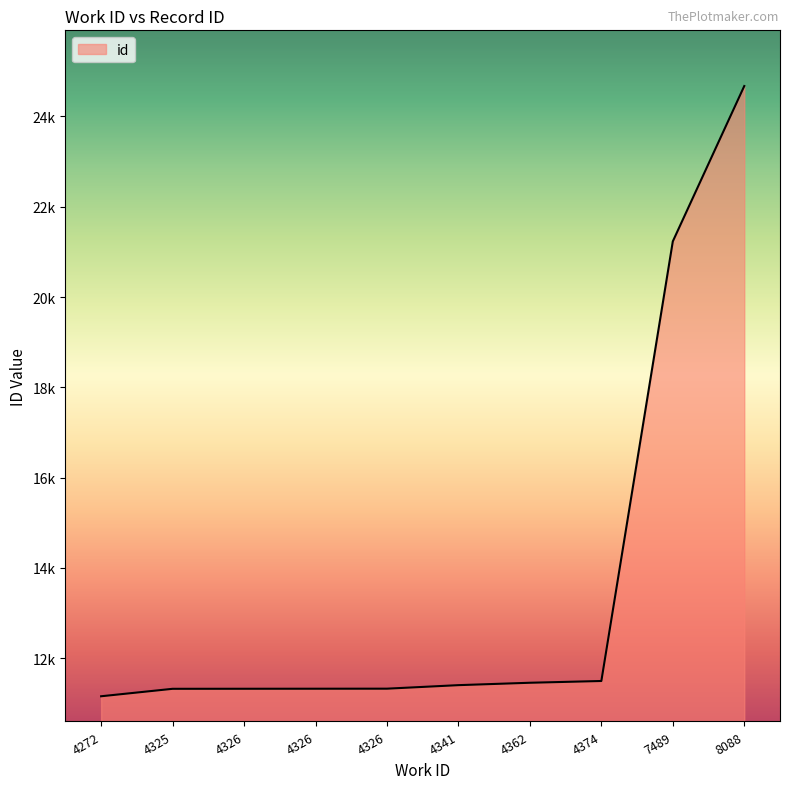

Rank the categories by value from lowest to highest.

4272, 4325, 4326, 4326, 4326, 4341, 4362, 4374, 7489, 8088